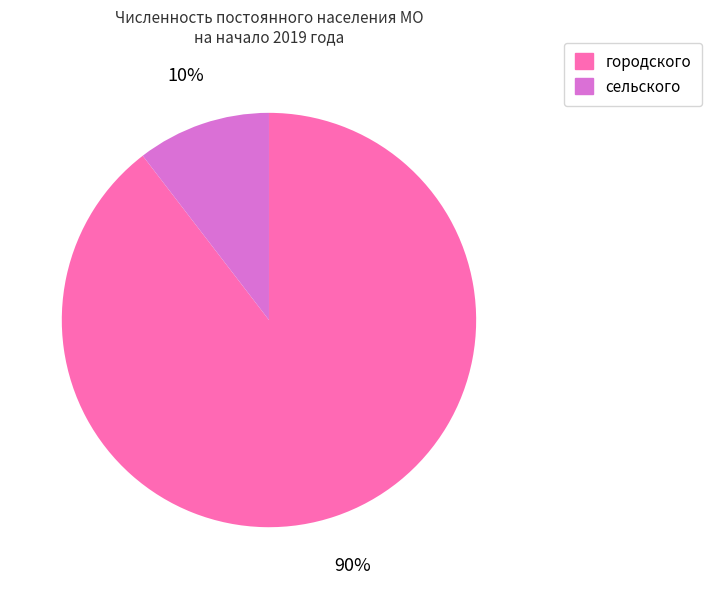

What is the smallest slice in the pie chart?

сельского